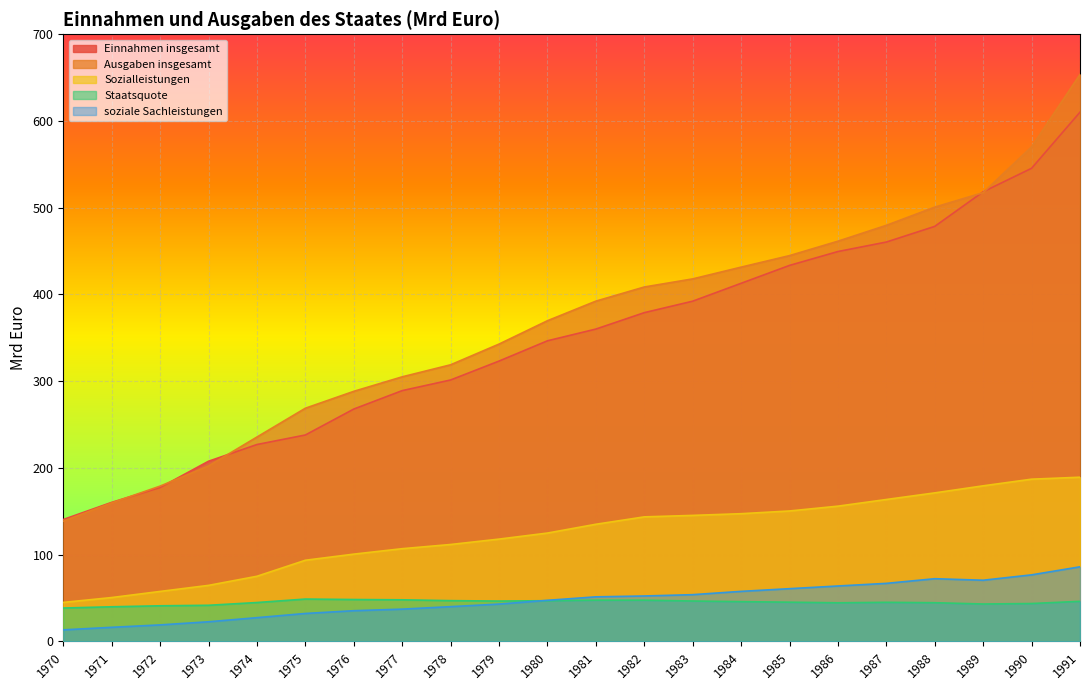

What is the maximum value for soziale Sachleistungen?

86.0